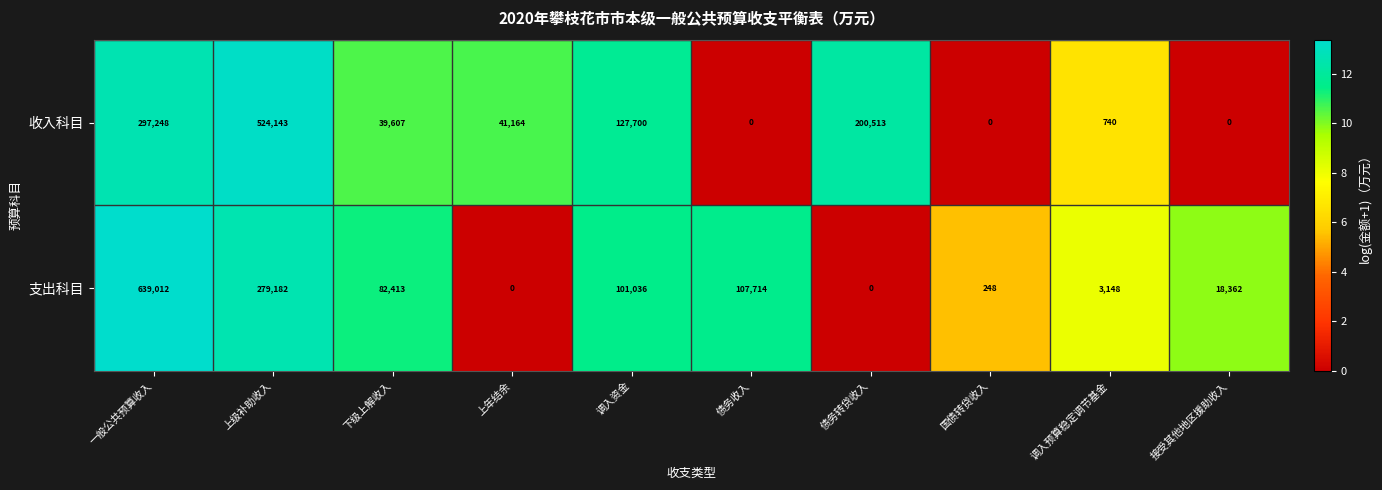

Reading right to left, transcribe all the data shown in this chart.

收入科目: 接受其他地区援助收入=0	调入预算稳定调节基金=740	国债转贷收入=0	债务转贷收入=200513	债务收入=0	调入资金=127700	上年结余=41164	下级上解收入=39607	上级补助收入=524143	一般公共预算收入=297248
支出科目: 接受其他地区援助收入=18362	调入预算稳定调节基金=3148	国债转贷收入=248	债务转贷收入=0	债务收入=107714	调入资金=101036	上年结余=0	下级上解收入=82413	上级补助收入=279182	一般公共预算收入=639012